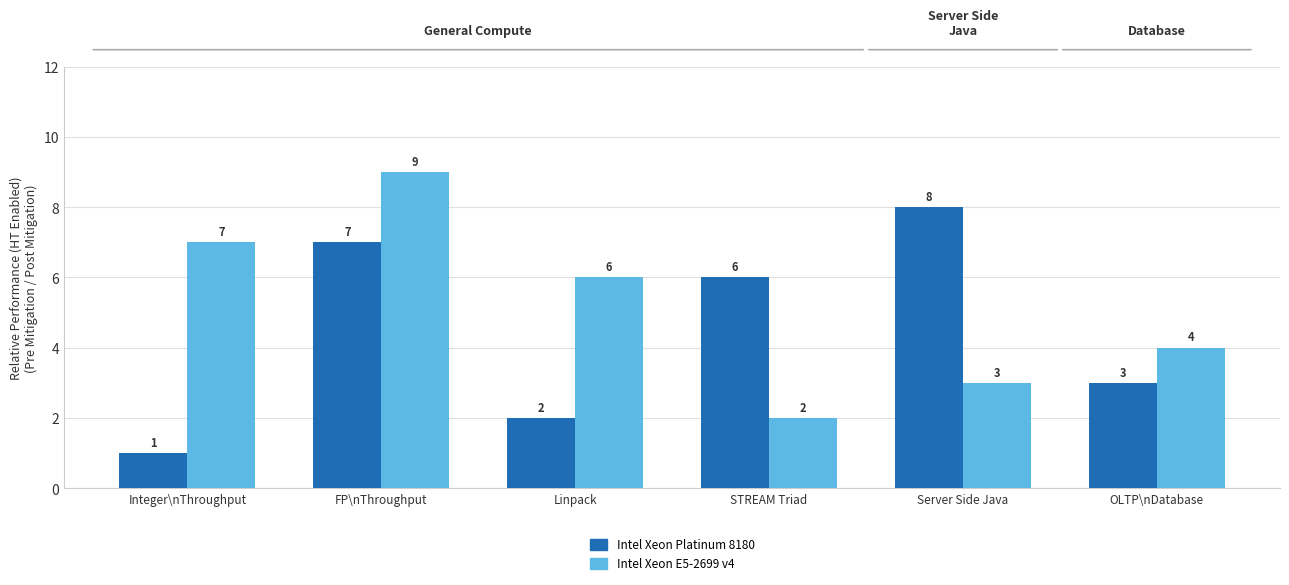

What is the difference between the second highest and minimum values in the Intel Xeon Platinum 8180 series?

6